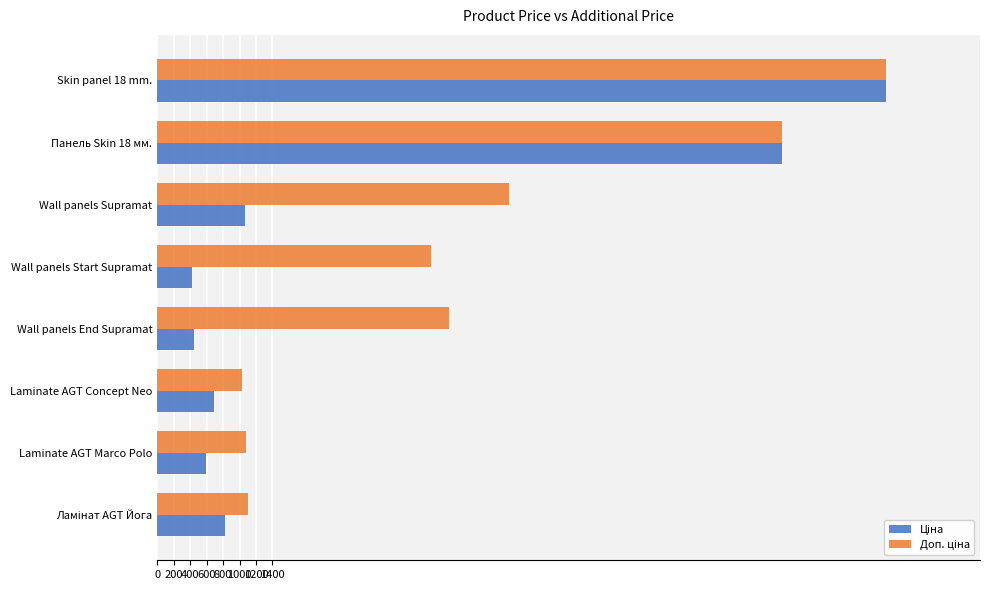

What is the smallest value displayed?

416.6